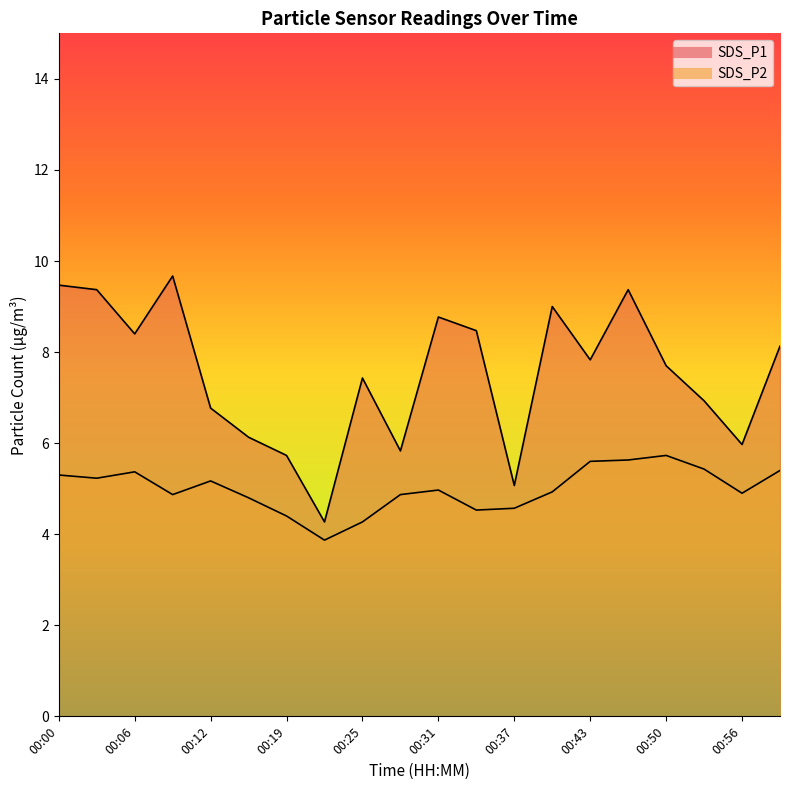

Reading left to right, what are all the values shown in this chart?

SDS_P1: 9.5	9.4	8.4	9.7	6.8	6.1	5.7	4.3	7.4	5.8	8.8	8.5	5.1	9.0	7.8	9.4	7.7	6.9	6.0	8.1
SDS_P2: 5.3	5.2	5.4	4.9	5.2	4.8	4.4	3.9	4.3	4.9	5.0	4.5	4.6	4.9	5.6	5.6	5.7	5.4	4.9	5.4